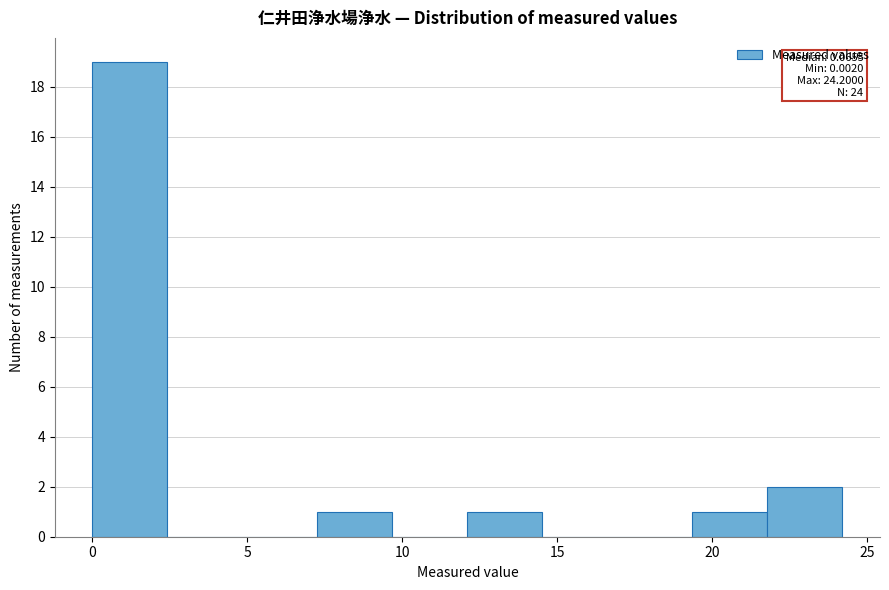

Over which range of the x-axis is the bar tallest?

0.0 to 2.5